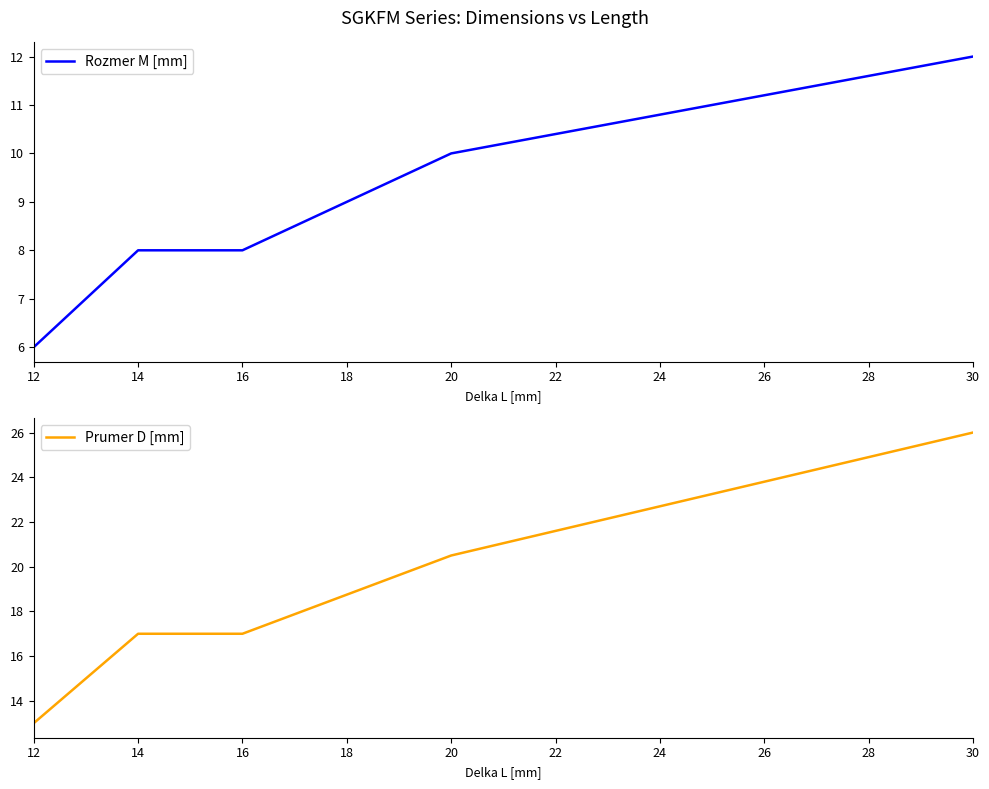

What are all the series names shown in the legend?

Rozmer M [mm], Prumer D [mm]